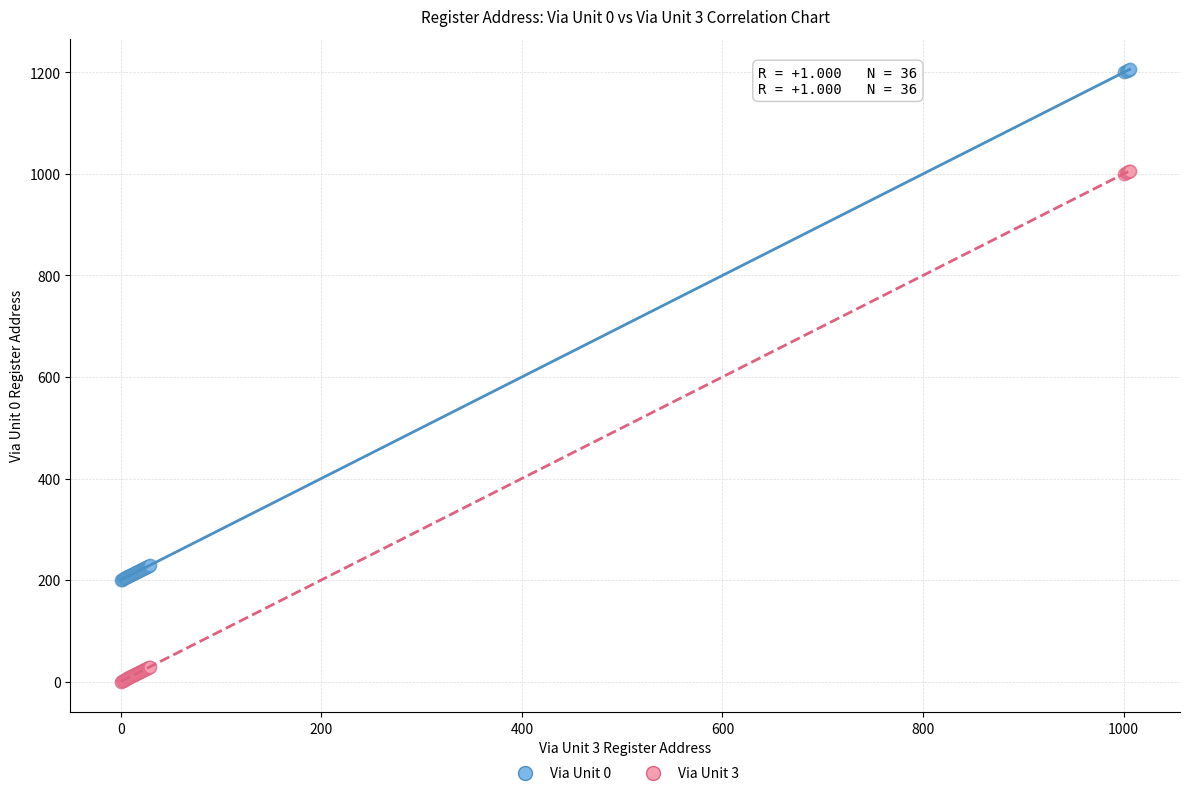

What is the X range (max minus min) for the scatter plot?

1006